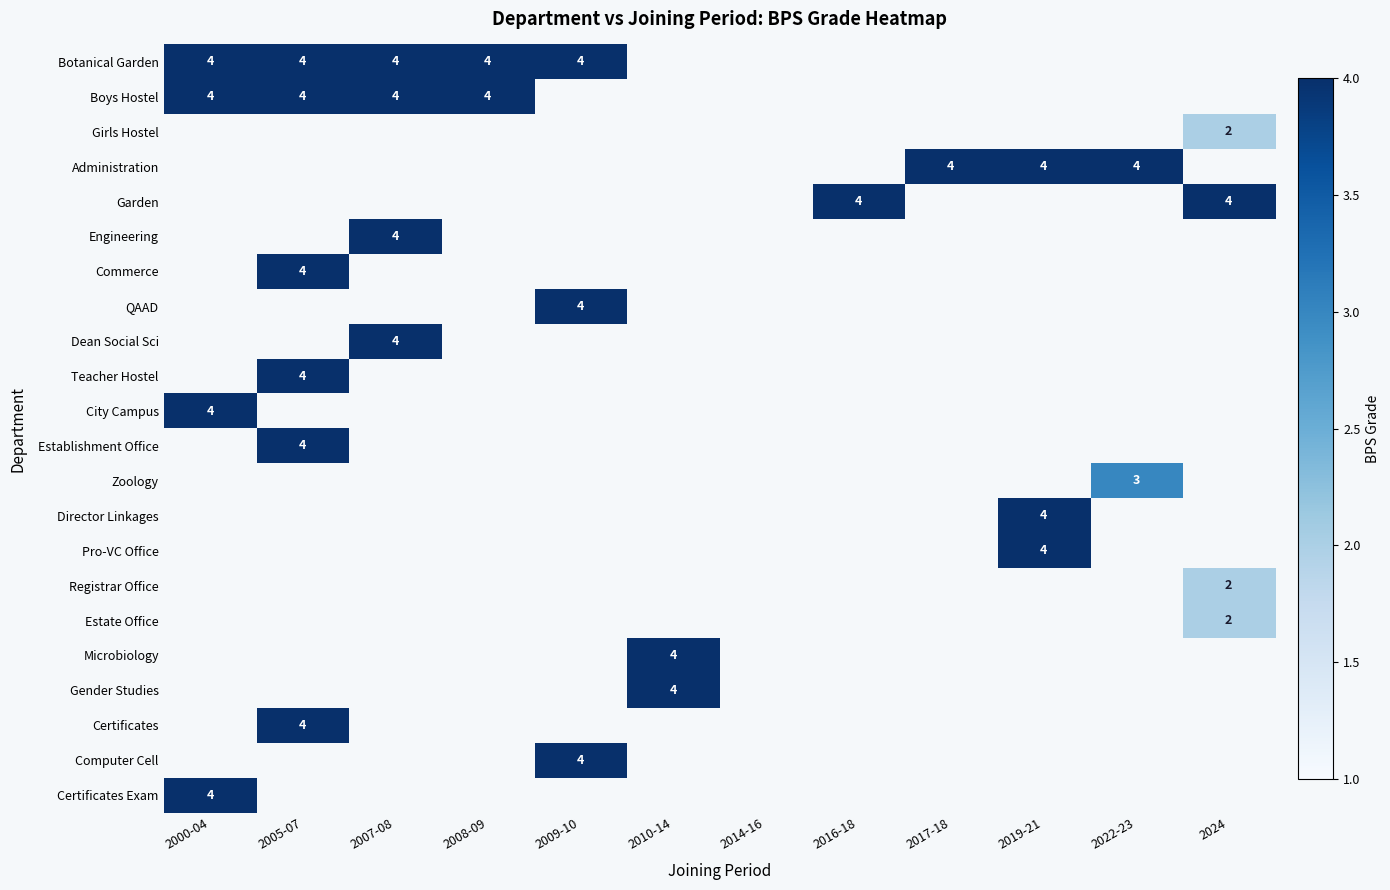

The Boys Hostel series shows 4 at 2007-08. True or false?

True